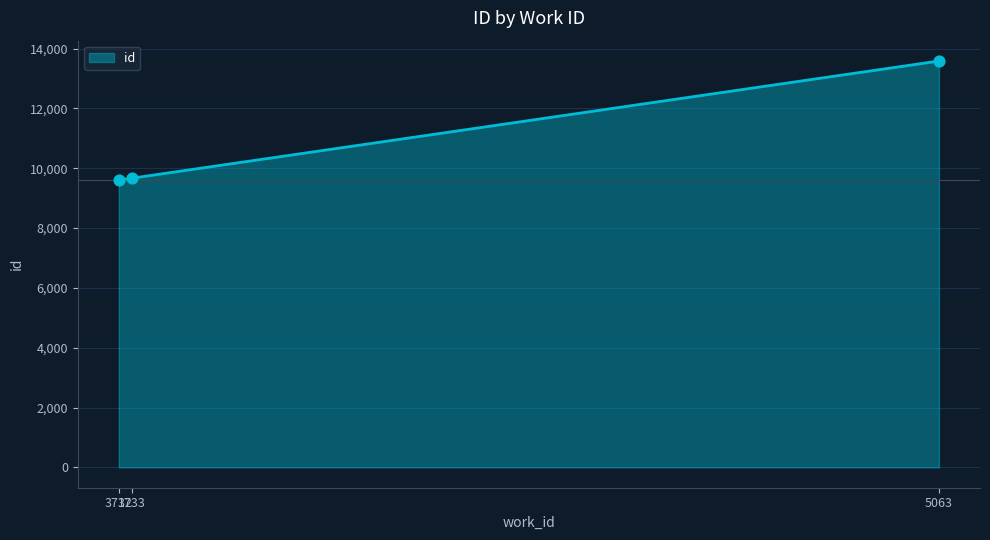

What is the change in value from 3733 to 5063?

+3919